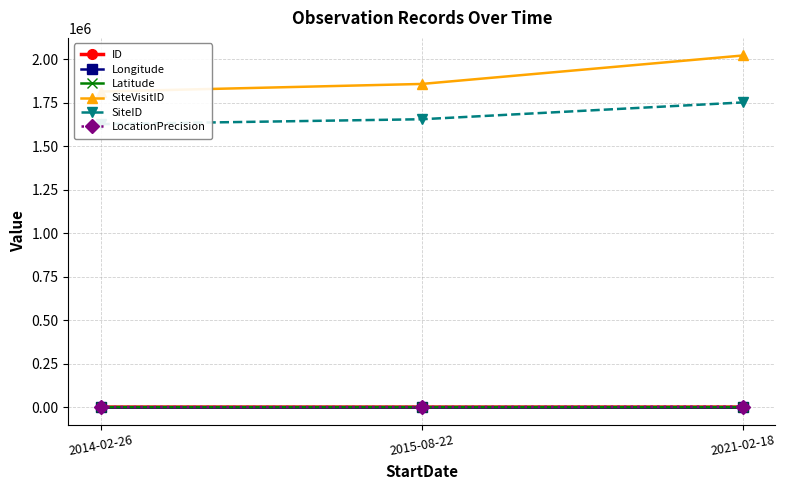

At 2014-02-26, list the series in order from largest to smallest.

SiteVisitID, SiteID, Longitude, LocationPrecision, ID, Latitude